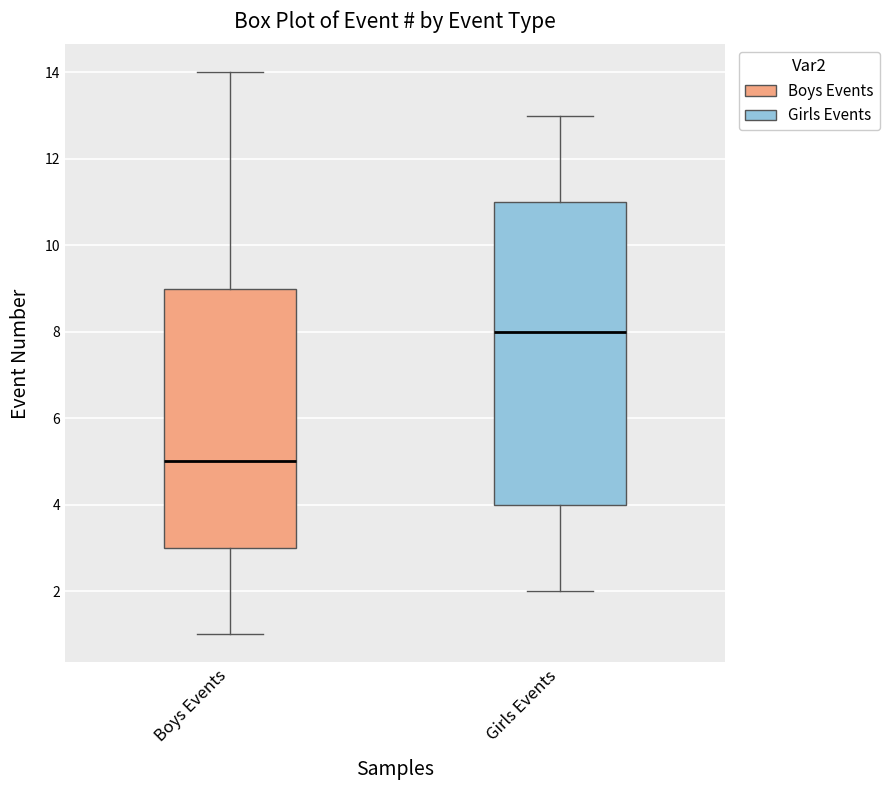

Which box is the tallest, from its lower edge to its upper edge?

Girls Events